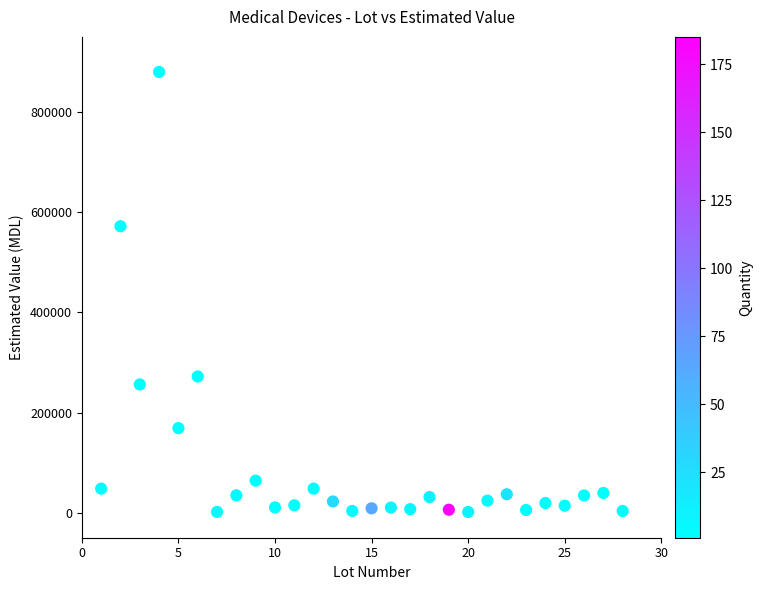

What Y value in the scatter plot is closest to 440720?

572000